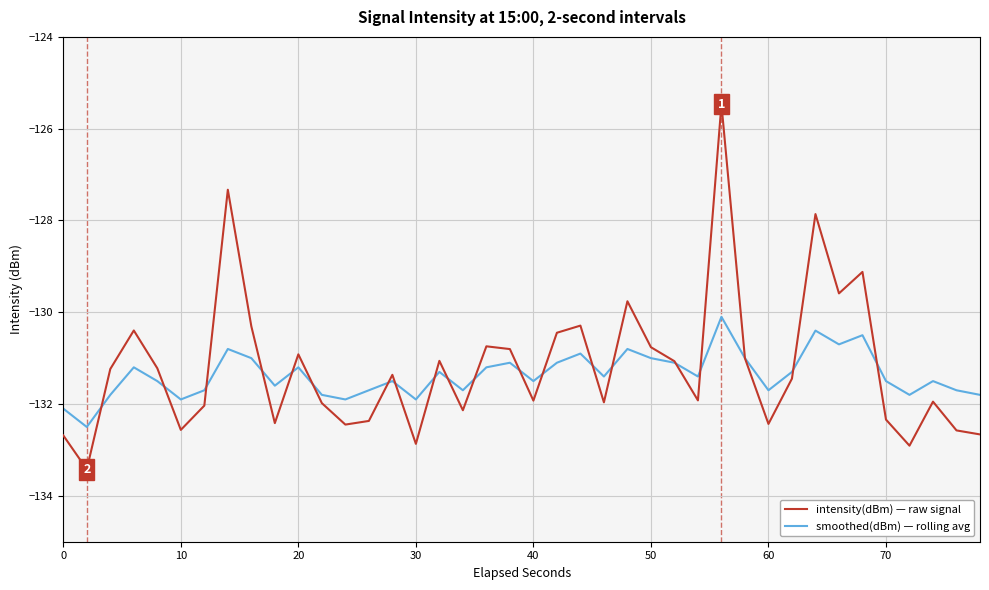

Which series has the largest range (max minus min)?

intensity(dBm) — raw signal